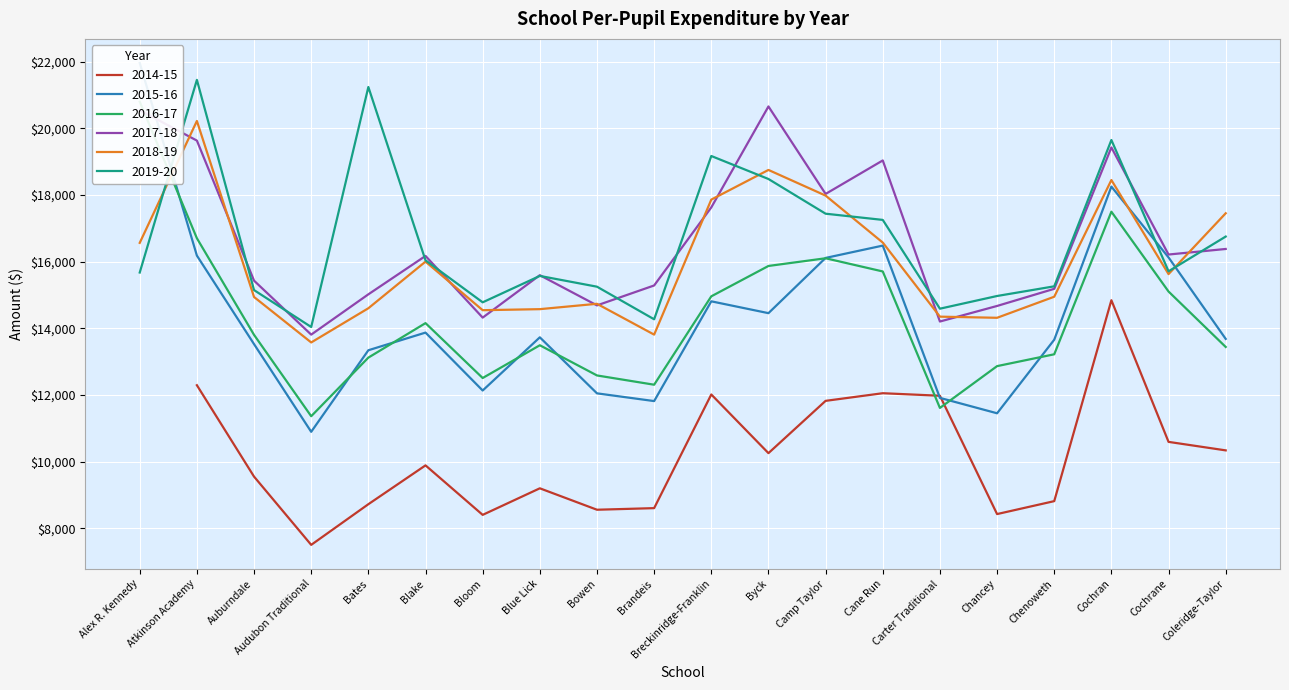

Which category has the highest value in the 2017-18 series?

Byck